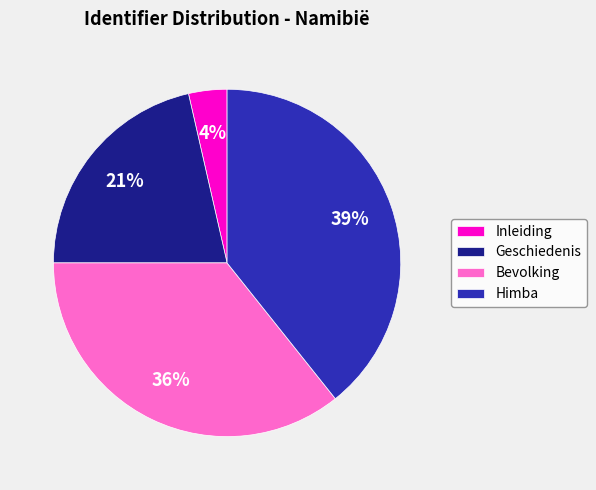

To the nearest percent, what is the average slice percentage?

25%